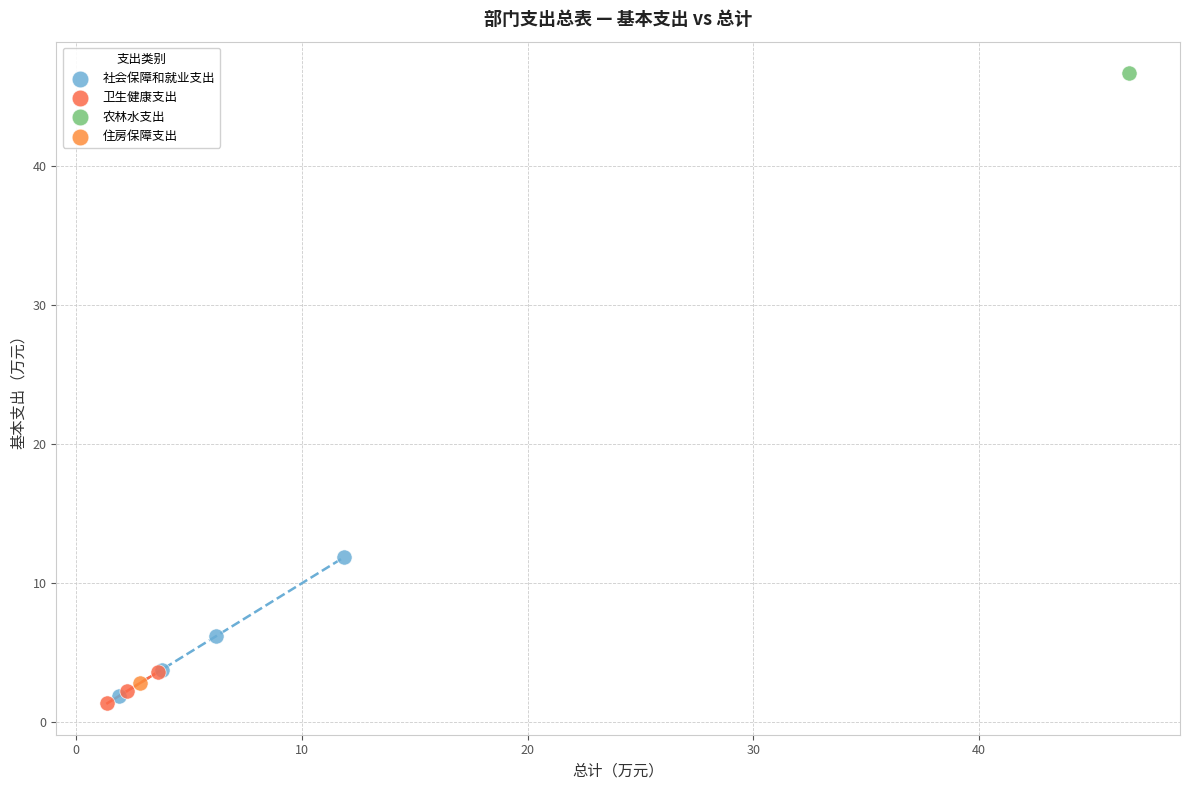

What are all the series names shown in the legend?

社会保障和就业支出, 卫生健康支出, 农林水支出, 住房保障支出